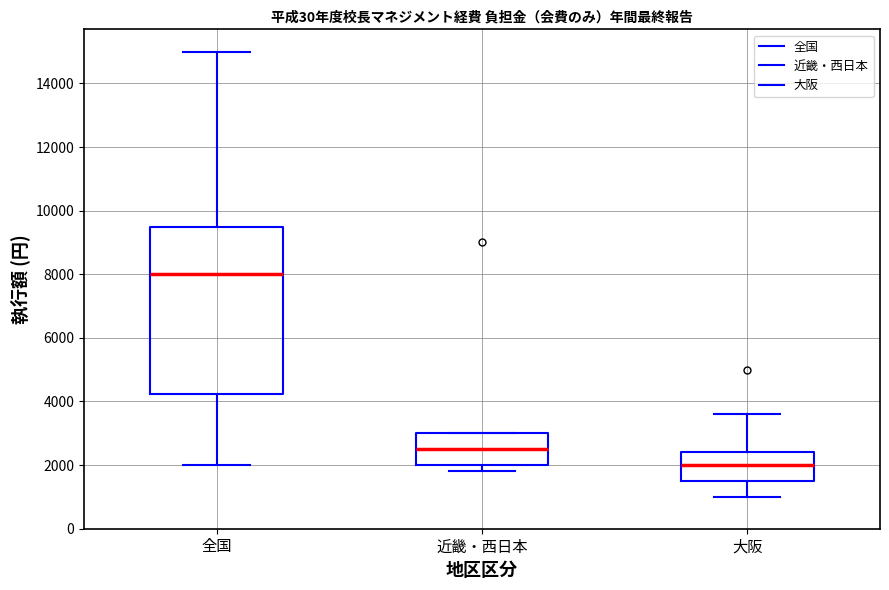

Which box's median line is the lowest?

大阪